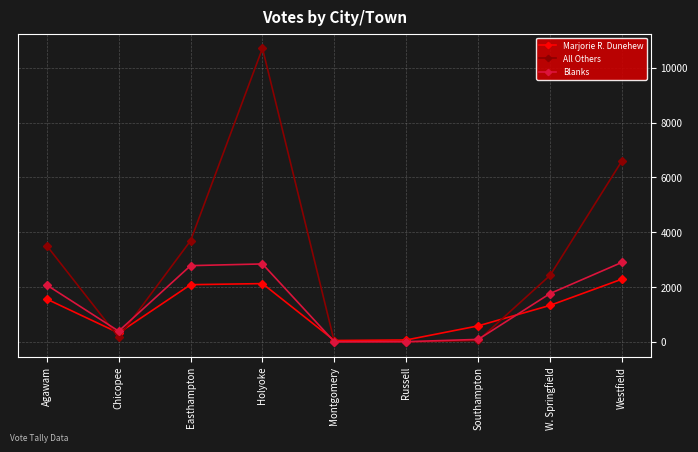

Between Chicopee and Easthampton, which series saw the biggest shift?

All Others